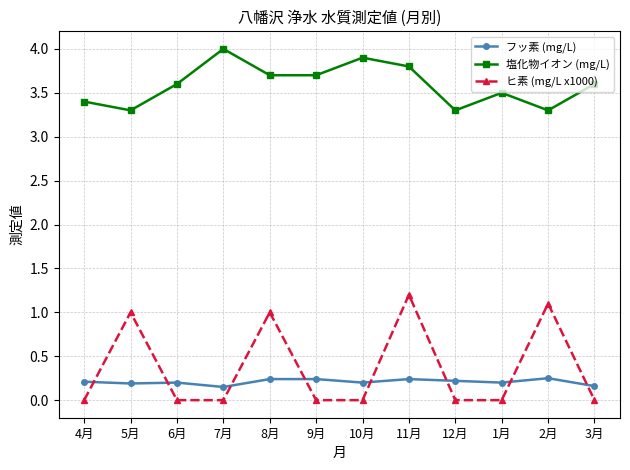

The value of フッ素 (mg/L) at 12月 is 0.2. True or false?

True